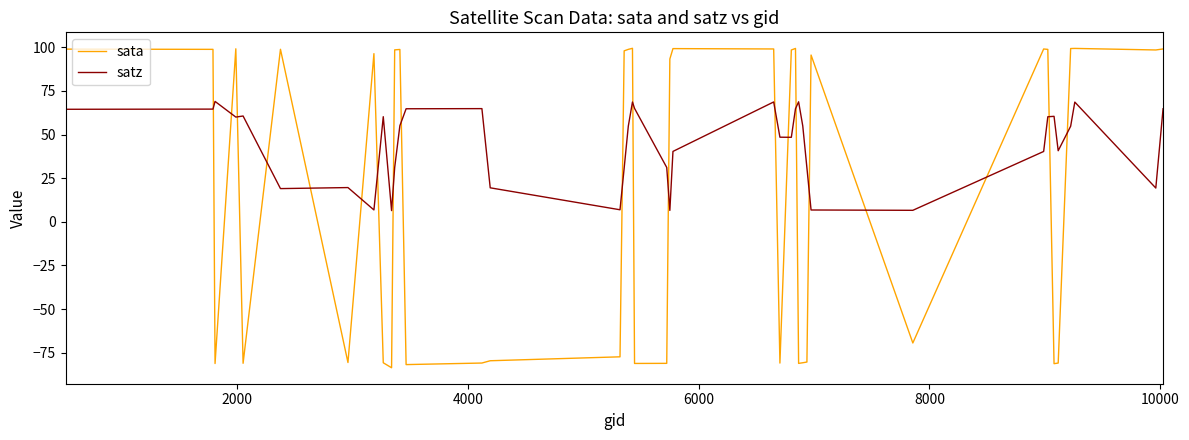

Which series has the largest range (max minus min)?

sata